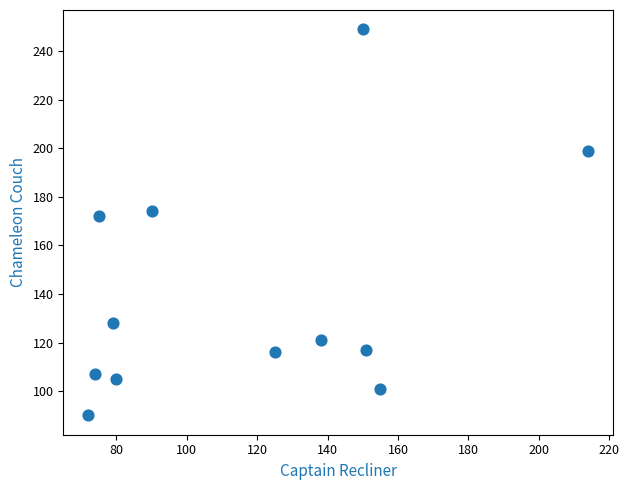

What is the average Y value?

140